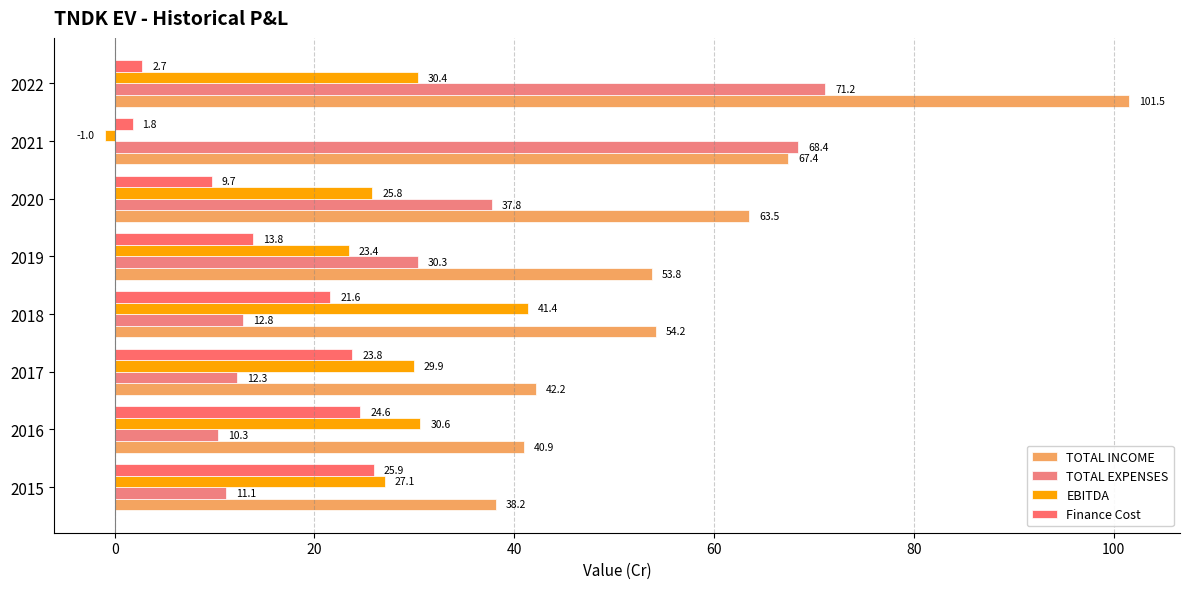

Which category has the lowest value across all series?

2021